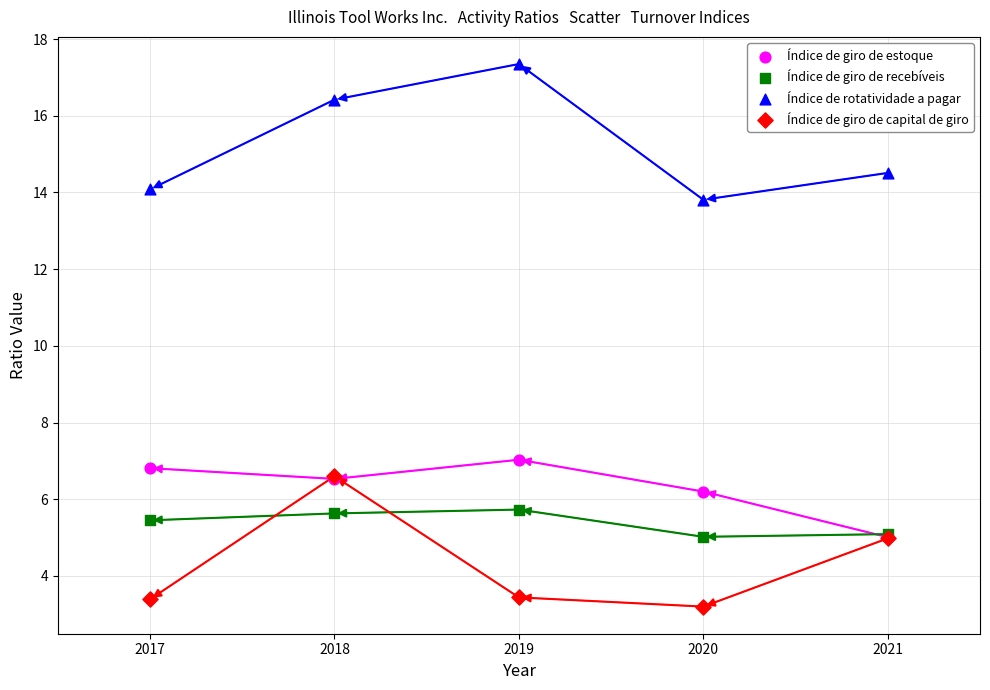

Across all series, what Y value is closest to 10?

7.0